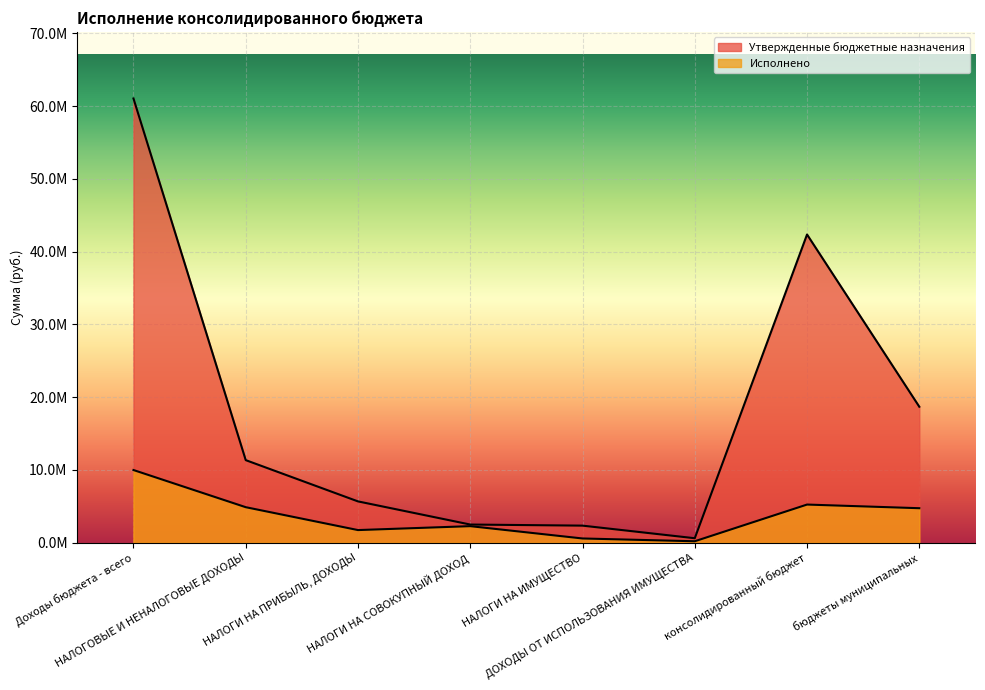

At бюджеты муниципальных, list the series in order from largest to smallest.

Утвержденные бюджетные назначения, Исполнено